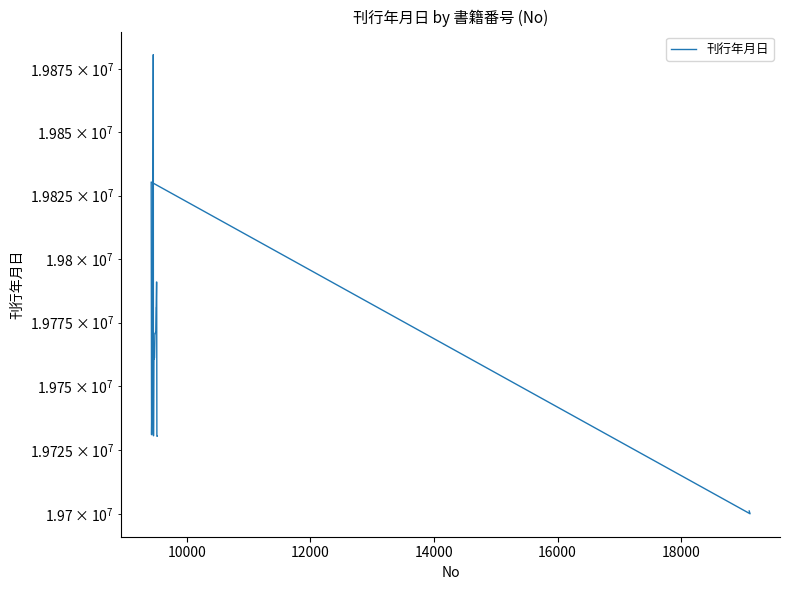

How many interior local valleys (lower than both neighbors) does the data have?

2